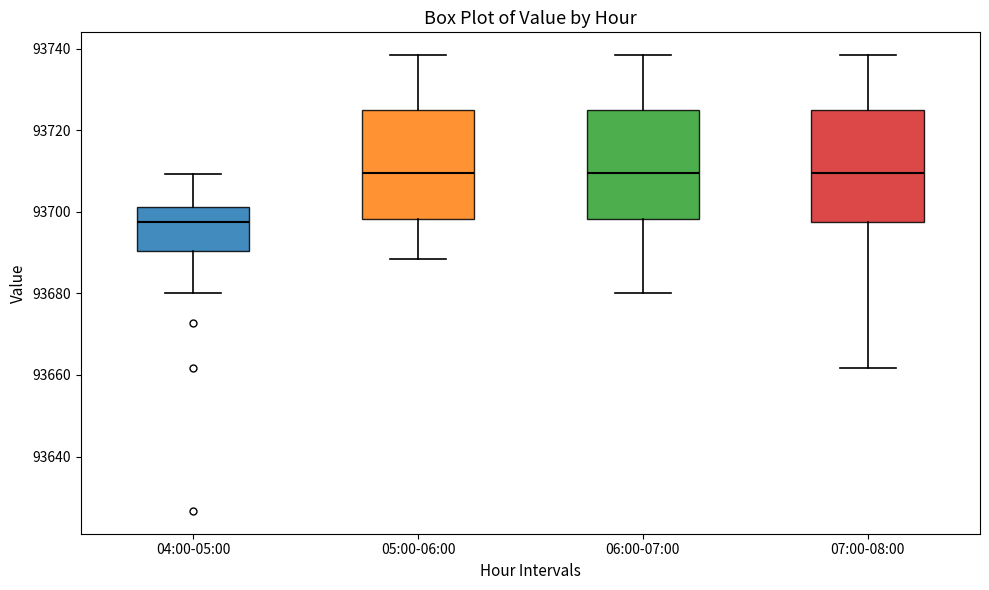

Reading left to right, read every box against the y-axis: the position of its median line, the range the box covers, and the ends of its whiskers. The values are not printed on the chart, so give them approximately, as read against the axis.

04:00-05:00: median 93698, box 93690 to 93702, whiskers 93680 to 93710
05:00-06:00: median 93710, box 93698 to 93724, whiskers 93688 to 93738
06:00-07:00: median 93710, box 93698 to 93724, whiskers 93680 to 93738
07:00-08:00: median 93710, box 93698 to 93724, whiskers 93662 to 93738